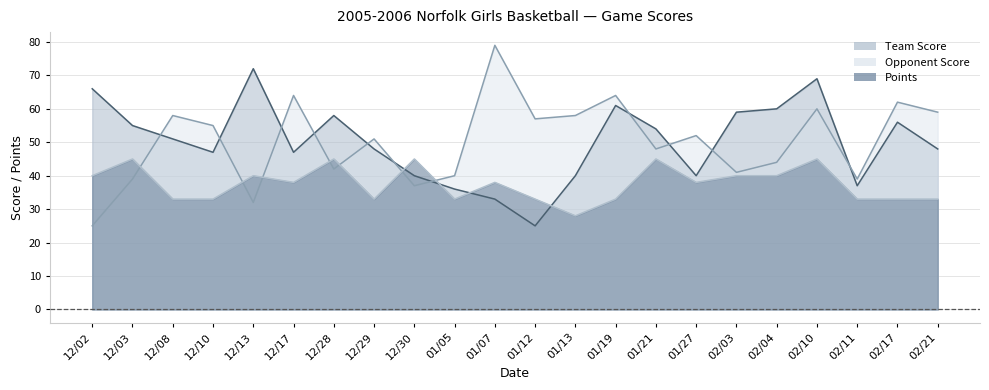

At how many categories does at least one series exceed 29?

22